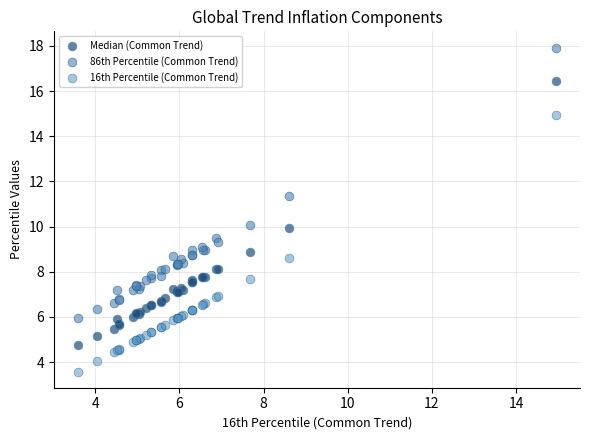

What is the X range (max minus min) for the scatter plot?

11.4